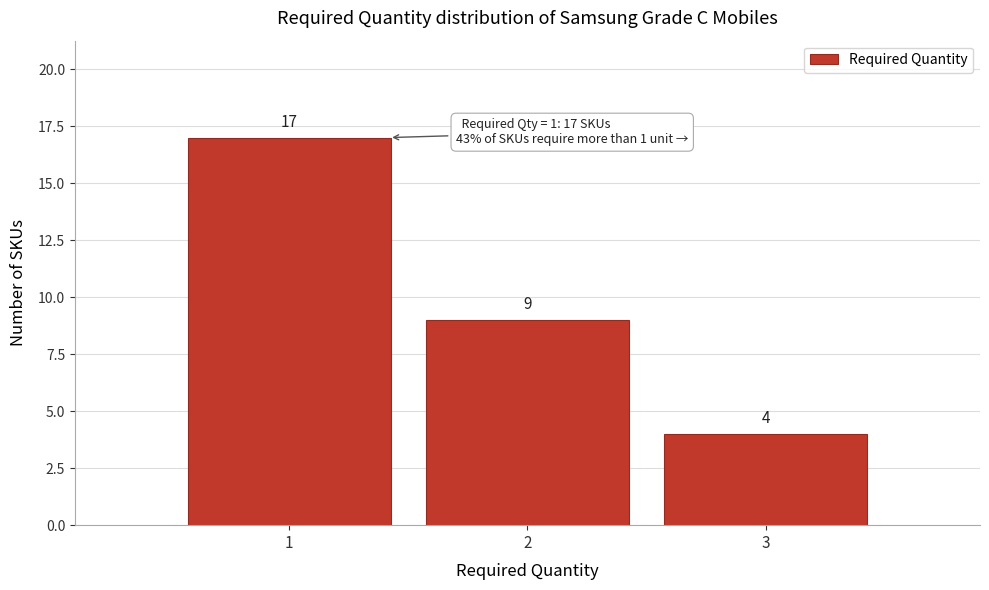

Reading left to right, list all the values displayed in this chart.

1=17	2=9	3=4